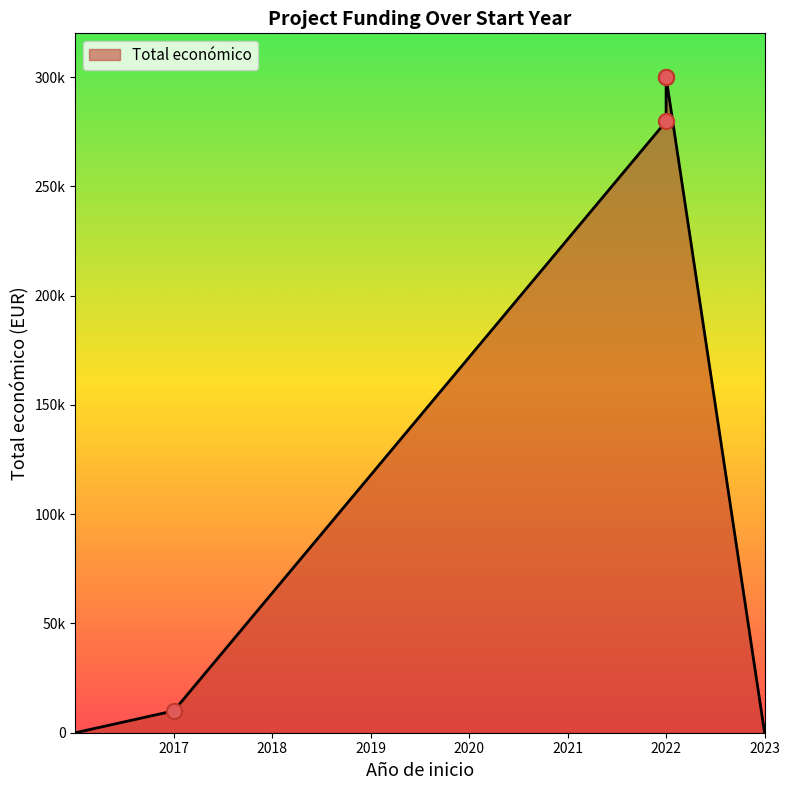

Between 2017 and 2022, which is larger?

2022